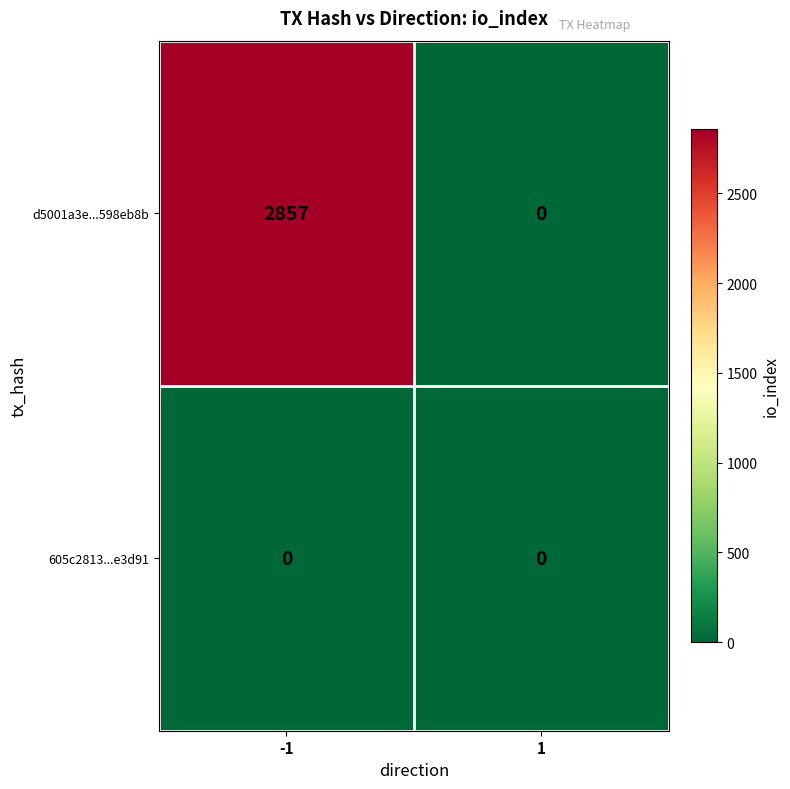

What is the spread (max minus min) of values at -1?

2857